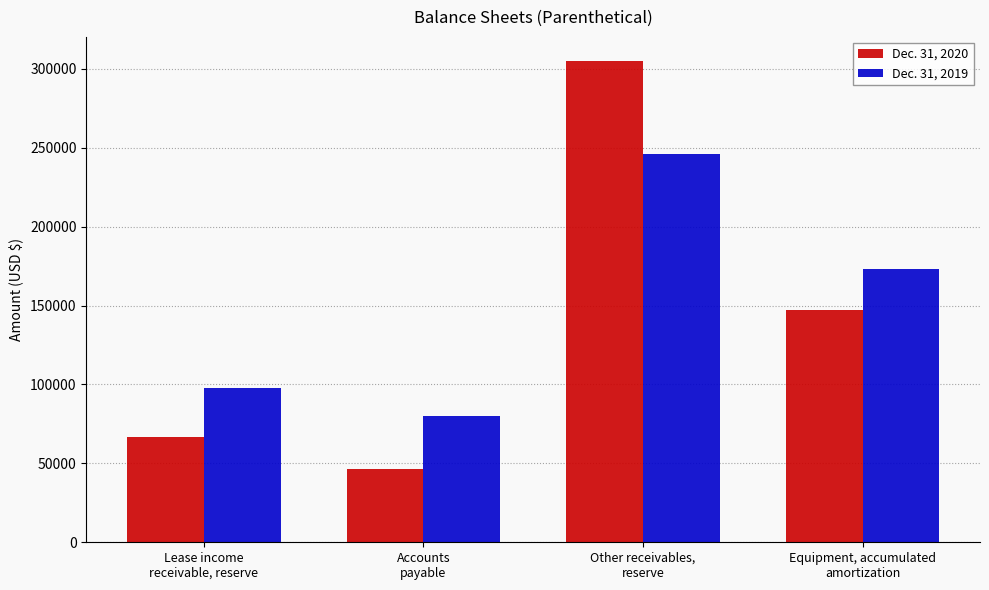

Which series has the widest spread of values?

Dec. 31, 2020